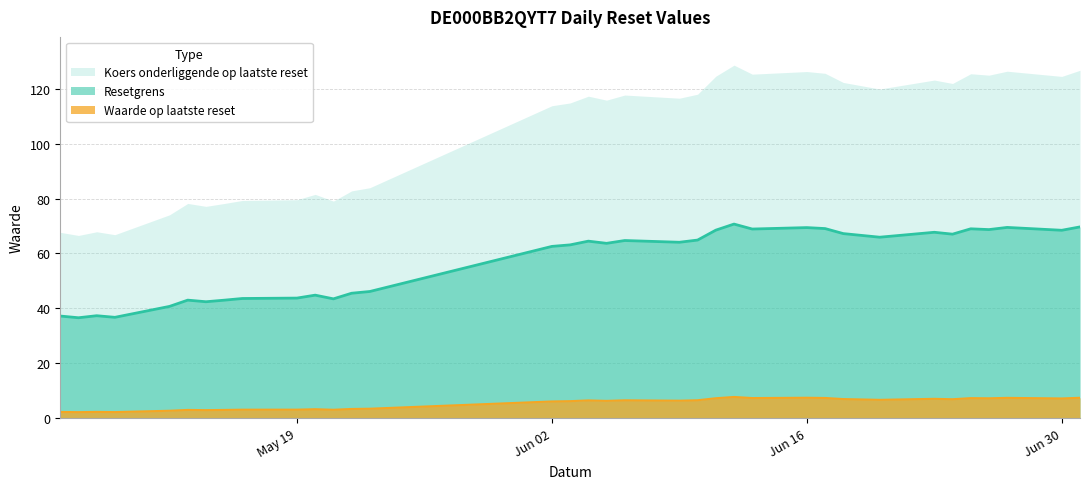

Is it true that Resetgrens equals 105.3 at 2025-06-25?

False